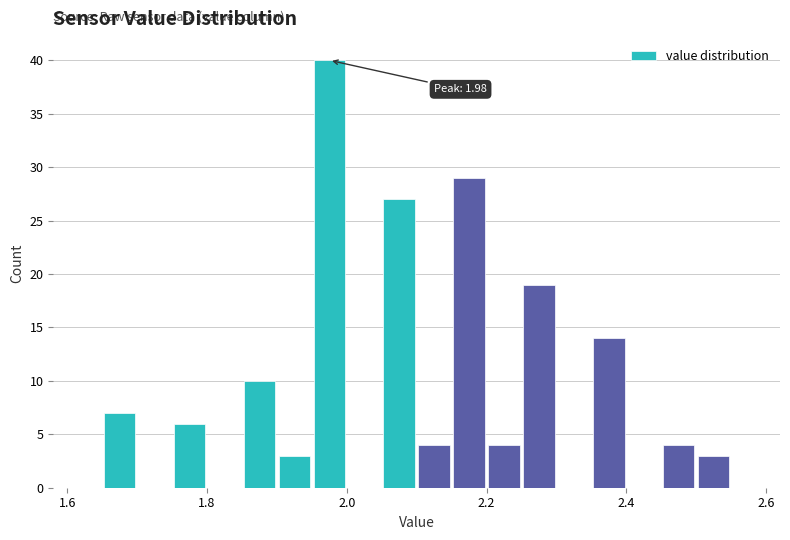

Around what value on the x-axis is the tallest bar? Give the approximate position of its centre, as read against the axis.

1.98